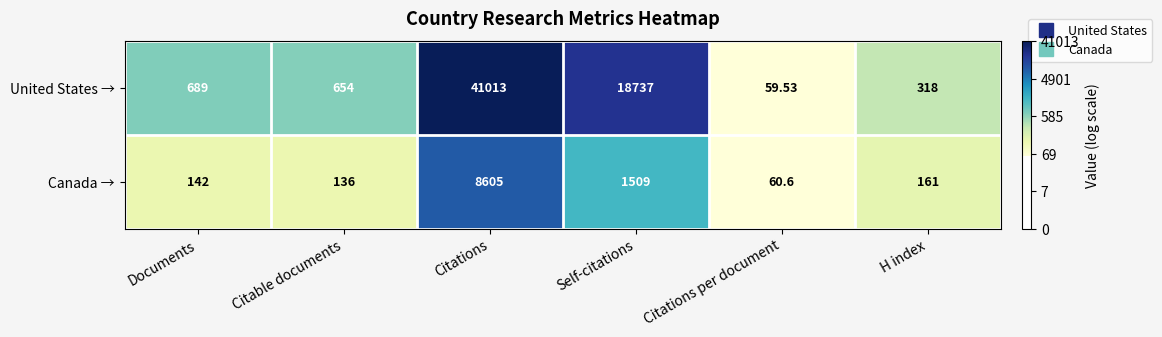

At H index, list the series in order from smallest to largest.

Canada →, United States →